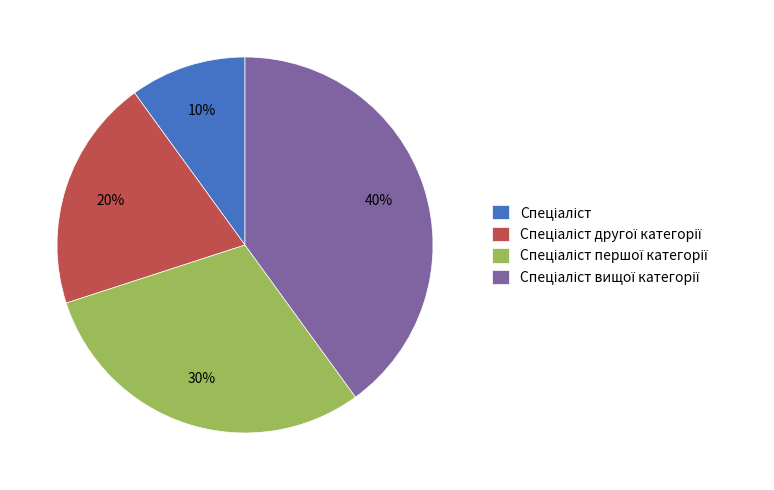

Is there any slice that represents more than half of the pie?

No